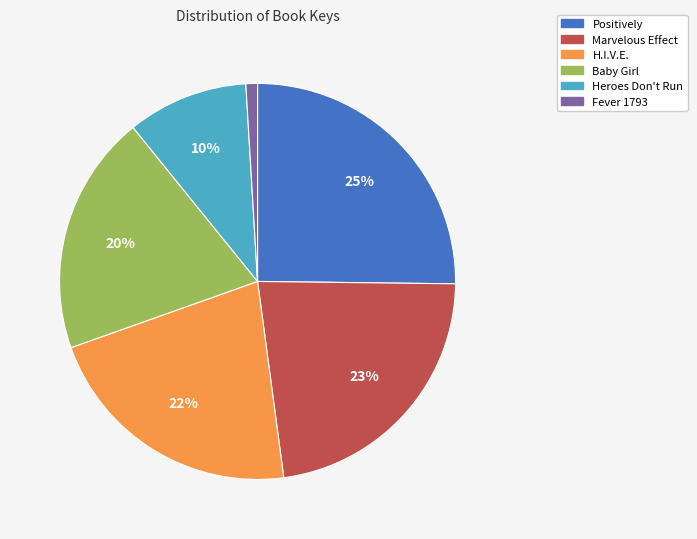

To the nearest percent, what is the average slice percentage?

17%